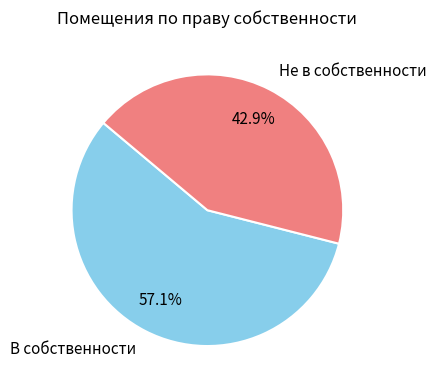

How many segments does this pie chart have?

2